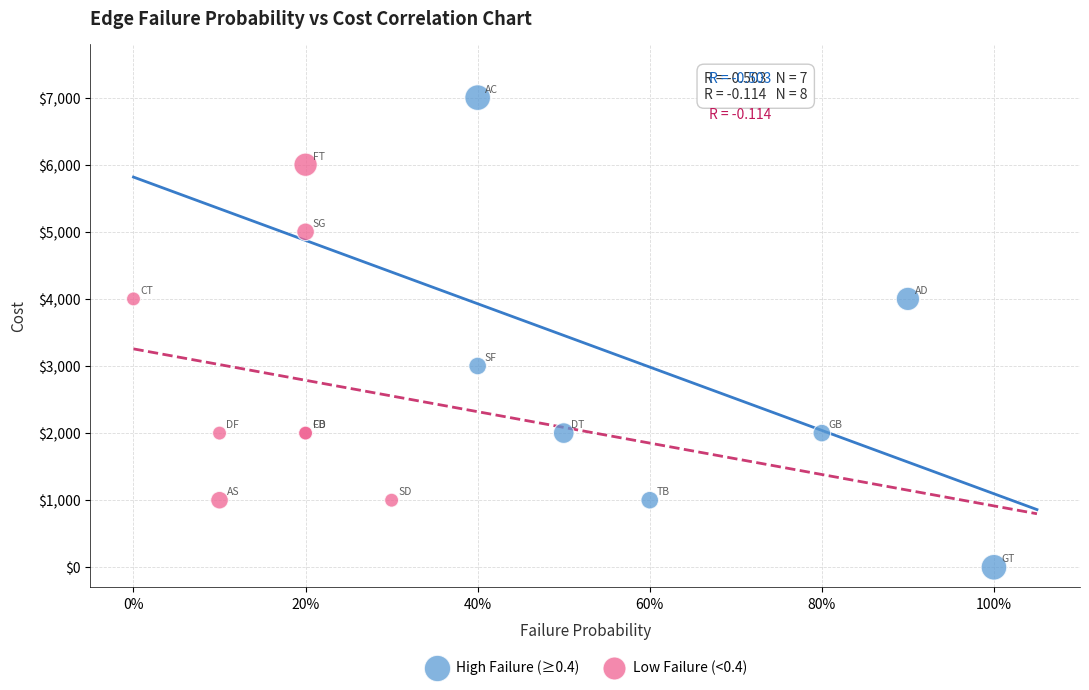

Which series has the widest spread of Y values?

High Failure (≥0.4)